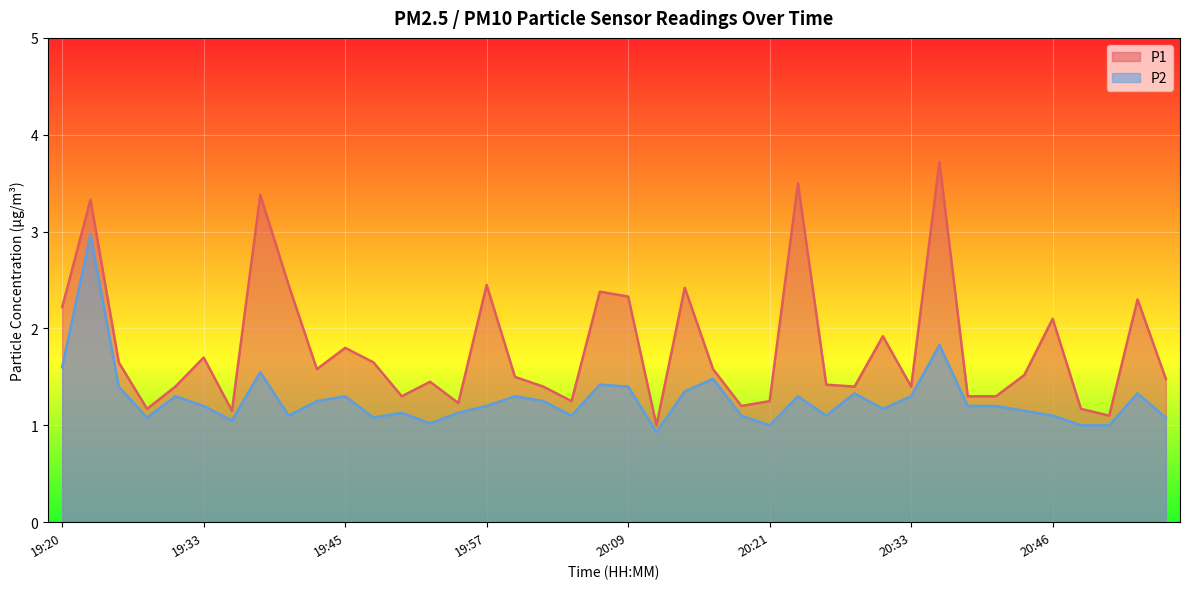

How many data points in P1 are above 1?

39